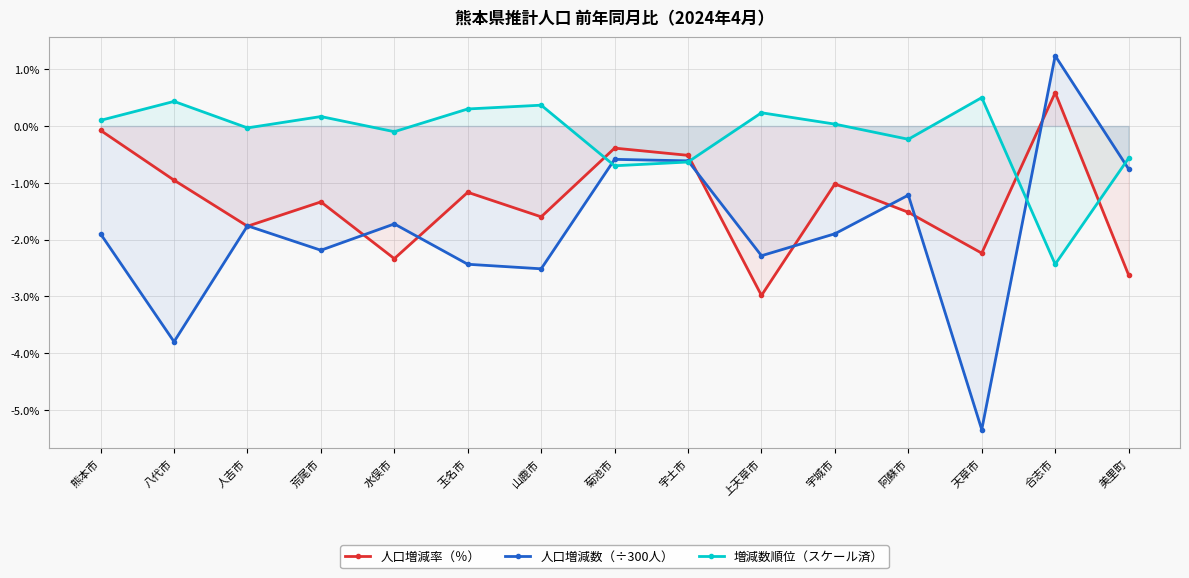

What is the approximate value of 人口増減率（％） at 美里町?

-2.6